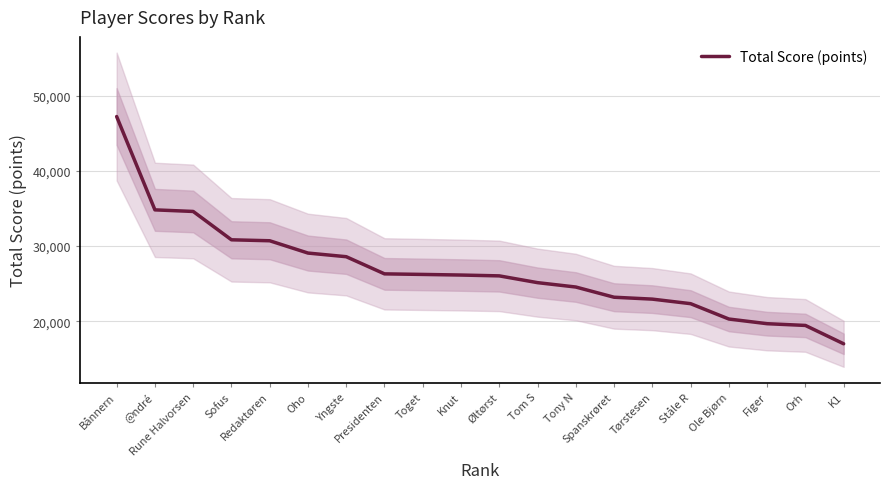

Where is the data nearest to the value 32105?

Sofus